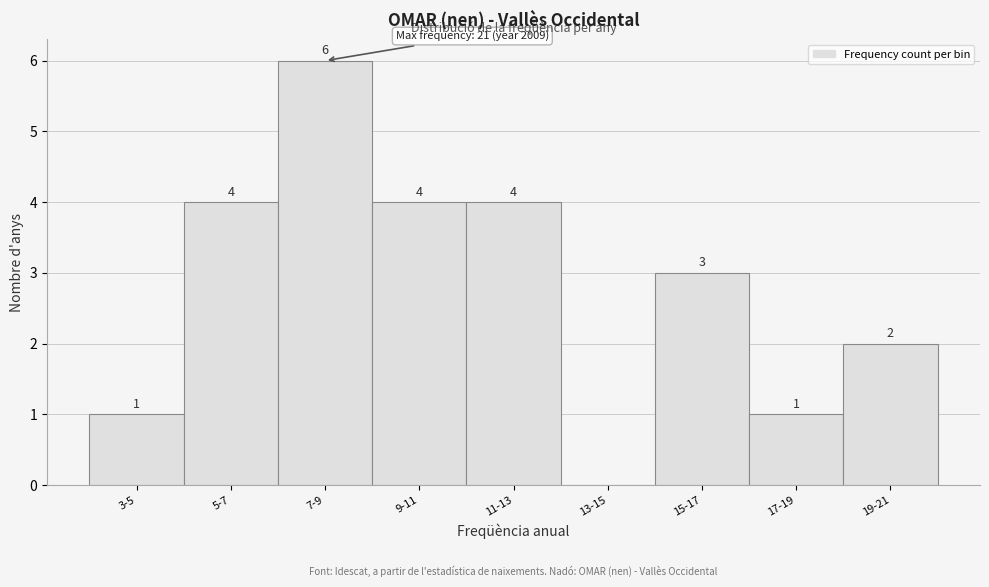

Reading right to left, transcribe all the data shown in this chart.

19-21=2	17-19=1	15-17=3	13-15=0	11-13=4	9-11=4	7-9=6	5-7=4	3-5=1